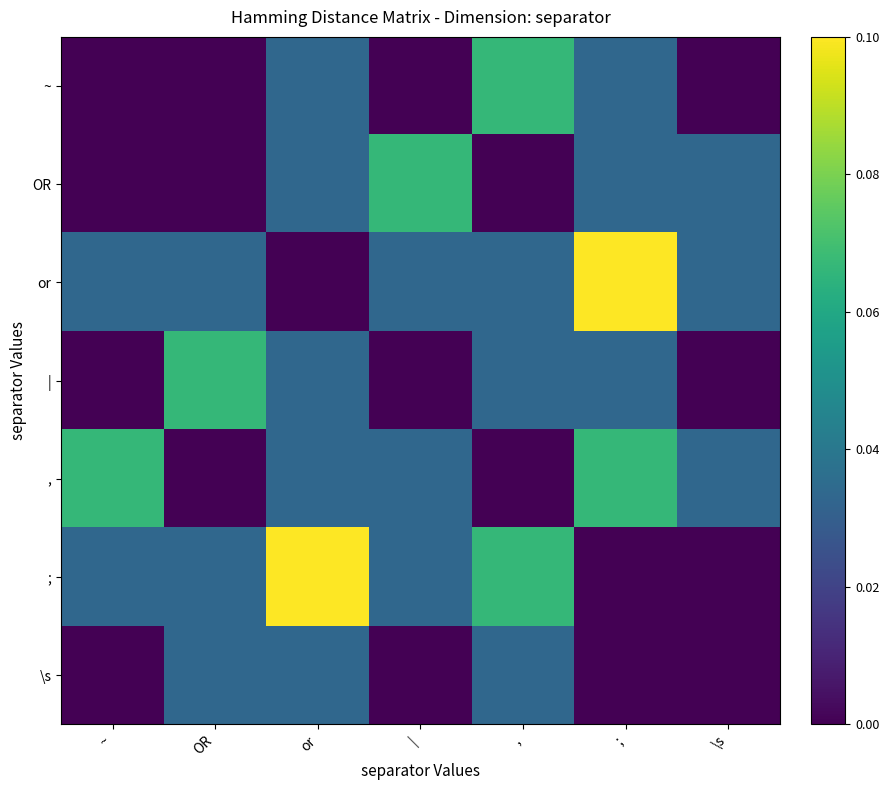

Reading right to left, extract all data points from this chart.

~: \s=0.0	;=0.0	,=0.1	|=0.0	or=0.0	OR=0.0	~=0.0
OR: \s=0.0	;=0.0	,=0.0	|=0.1	or=0.0	OR=0.0	~=0.0
or: \s=0.0	;=0.1	,=0.0	|=0.0	or=0.0	OR=0.0	~=0.0
|: \s=0.0	;=0.0	,=0.0	|=0.0	or=0.0	OR=0.1	~=0.0
,: \s=0.0	;=0.1	,=0.0	|=0.0	or=0.0	OR=0.0	~=0.1
;: \s=0.0	;=0.0	,=0.1	|=0.0	or=0.1	OR=0.0	~=0.0
\s: \s=0.0	;=0.0	,=0.0	|=0.0	or=0.0	OR=0.0	~=0.0